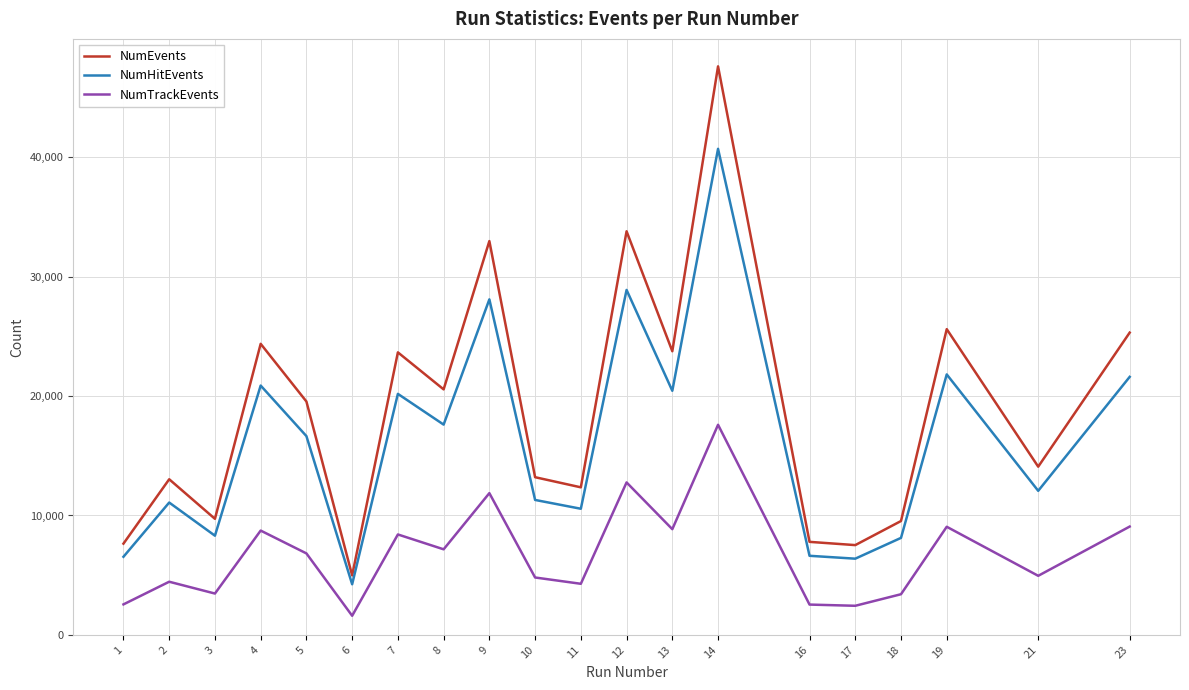

The value of NumEvents at 1 is 4639. True or false?

False